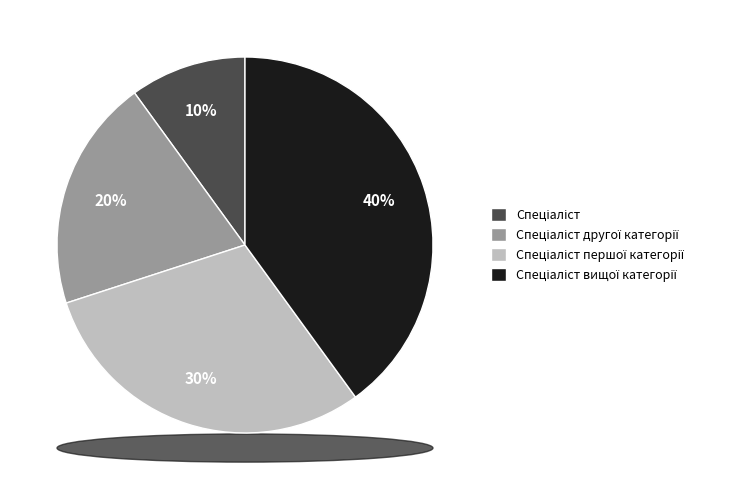

Is there a majority slice in this chart?

No